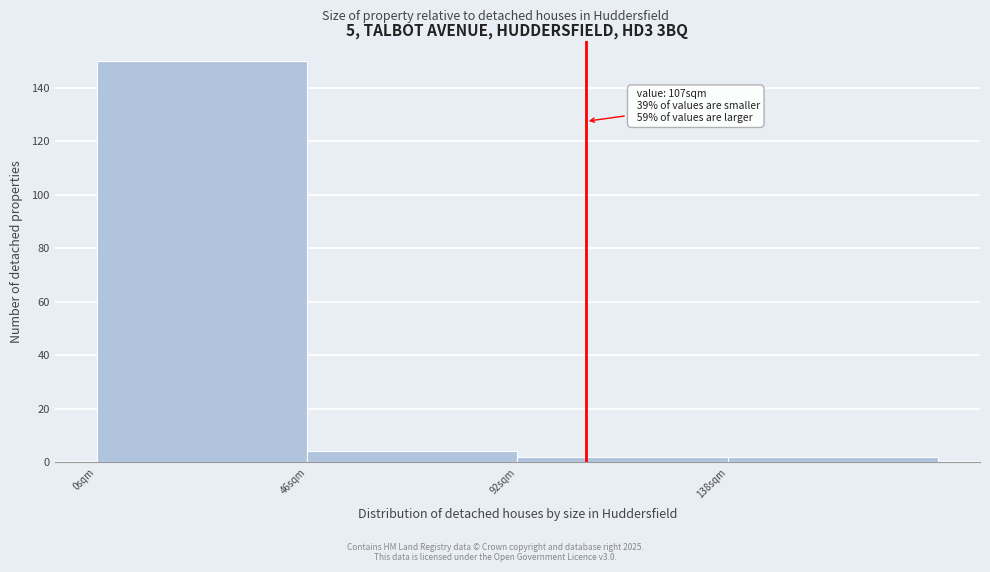

Over which range of the x-axis is the bar tallest?

0 to 46